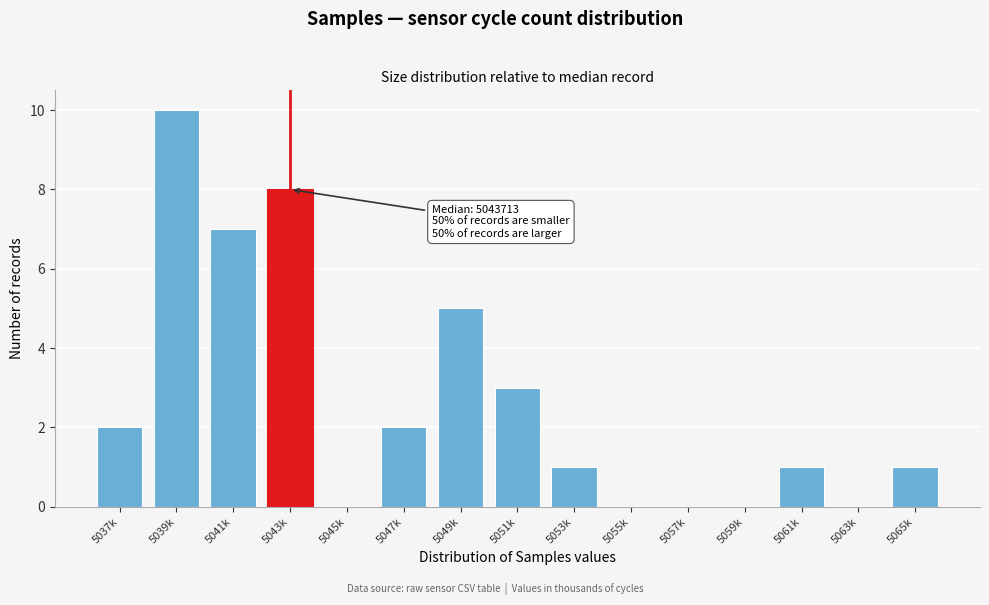

Reading left to right, extract all data points from this chart.

5037k=2	5039k=10	5041k=7	5043k=8	5045k=0	5047k=2	5049k=5	5051k=3	5053k=1	5055k=0	5057k=0	5059k=0	5061k=1	5063k=0	5065k=1